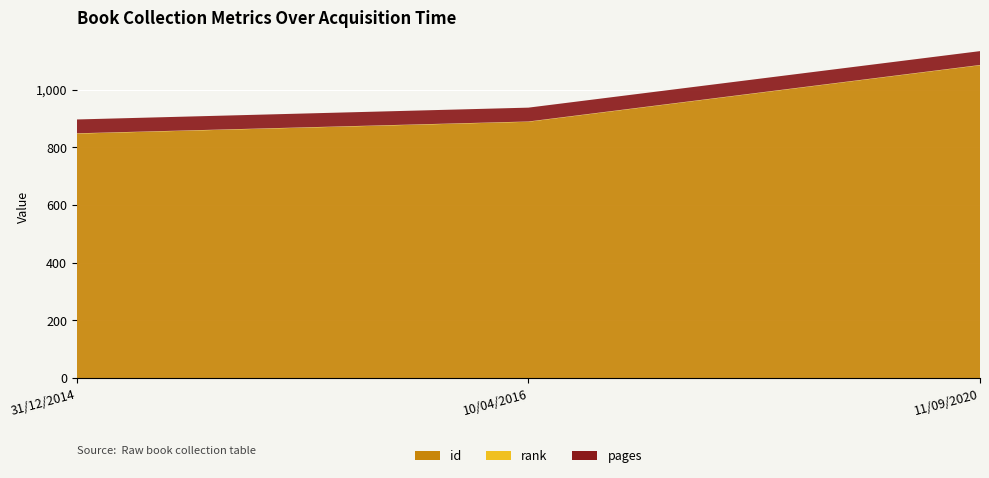

Reading left to right, transcribe all the data shown in this chart.

id: 848	889	1085
rank: 1	1	1
pages: 48	48	48